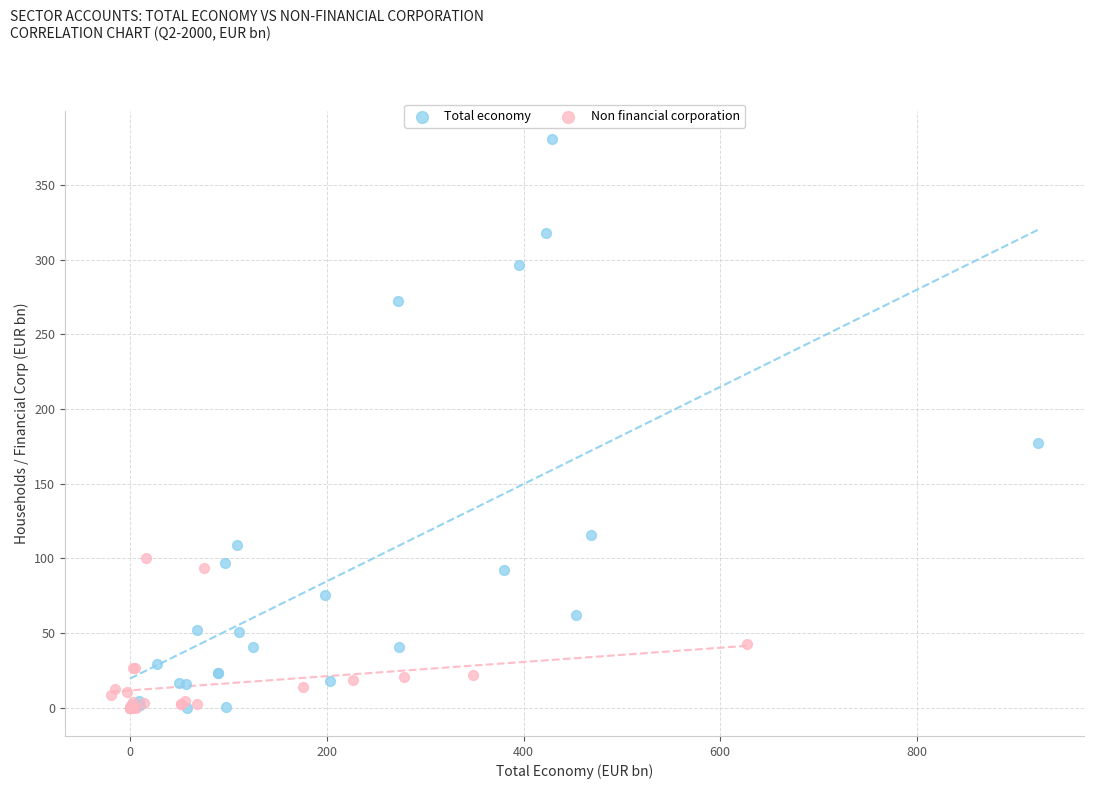

Which series contains the highest Y value?

Total economy